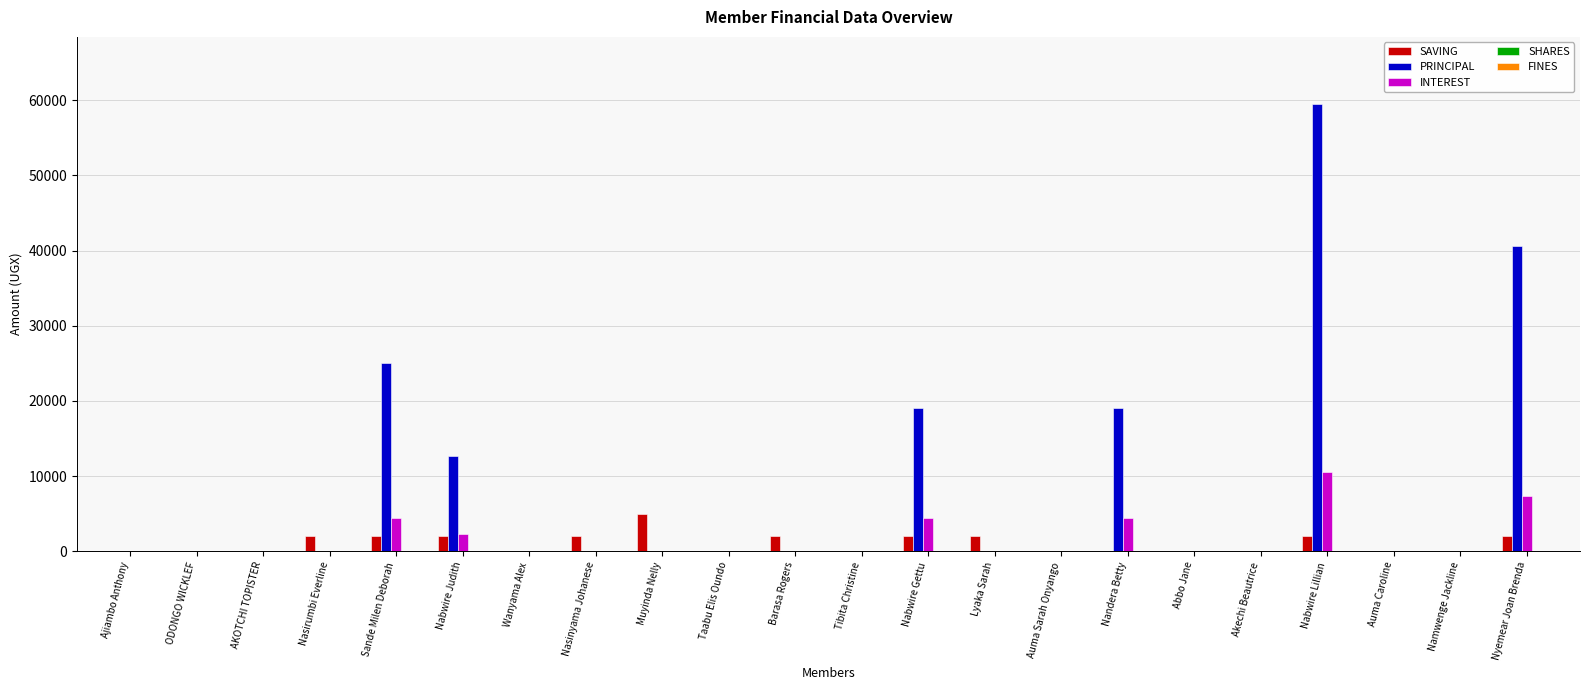

Count the number of data series in this chart.

3